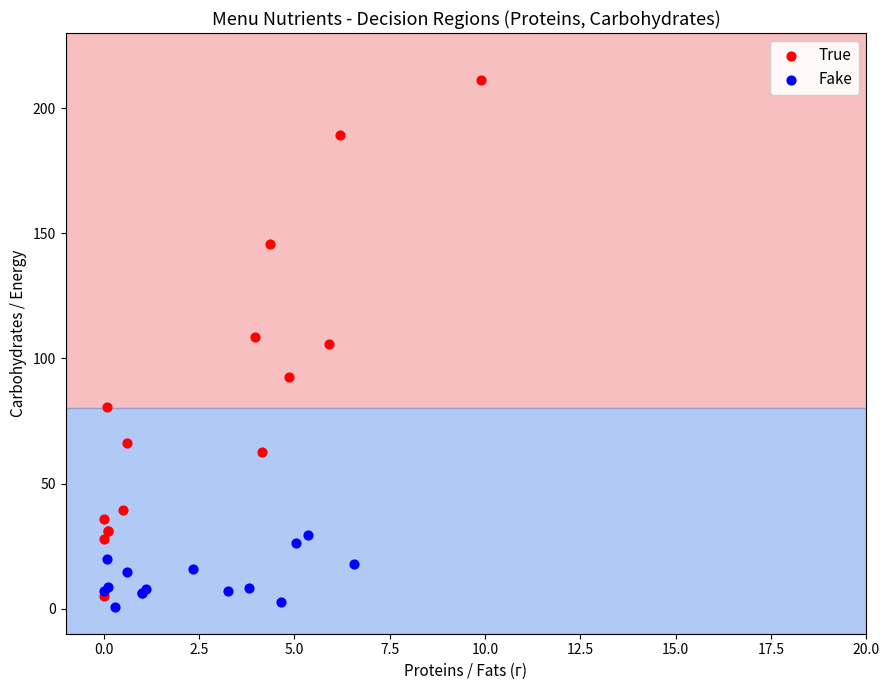

Which series has the largest Y range (max minus min)?

True